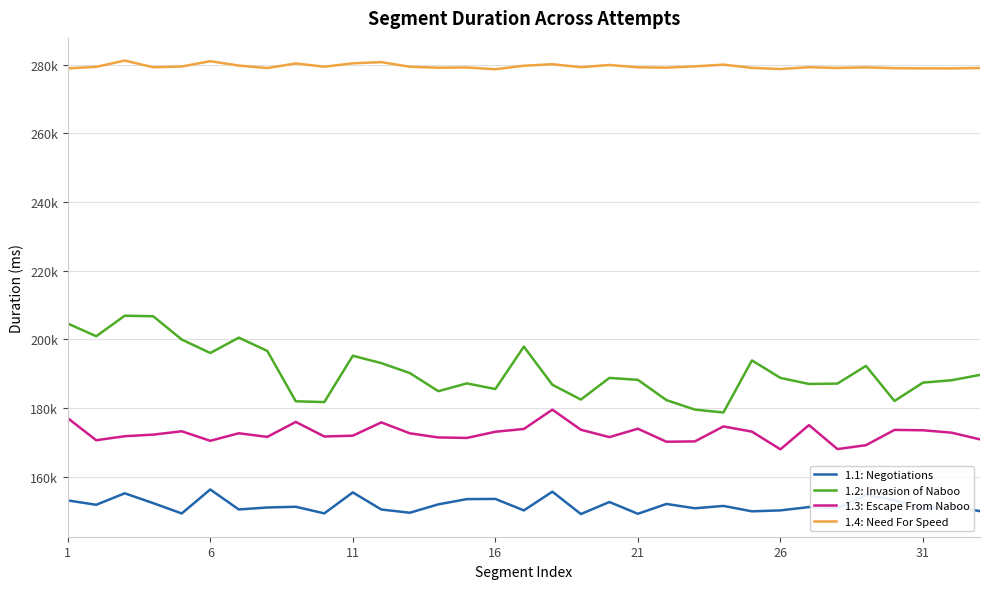

Reading left to right, extract all data points from this chart.

1.1: Negotiations: 153156	151879	155221	152356	149353	156338	150517	151091	151301	149376	155483	150504	149567	152005	153533	153588	150245	155697	149183	152689	149256	152124	150863	151552	149975	150246	151214	150861	154761	153261	150695	151378	150035
1.2: Invasion of Naboo: 204662	200947	206927	206765	199988	196067	200533	196678	182011	181780	195271	193127	190228	184949	187221	185575	197919	186823	182513	188819	188248	182359	179588	178751	193913	188818	187051	187162	192323	182101	187449	188134	189694
1.3: Escape From Naboo: 177105	170670	171841	172304	173281	170505	172699	171648	176004	171767	171991	175868	172690	171481	171343	173139	173950	179572	173725	171576	174028	170236	170336	174695	173174	168021	175083	168095	169226	173680	173574	172878	170923
1.4: Need For Speed: 278925	279375	281207	279250	279474	281023	279754	279018	280363	279419	280404	280754	279405	279117	279190	278680	279702	280146	279276	279918	279246	279142	279519	280022	279075	278745	279268	279053	279233	278985	278936	278915	279044